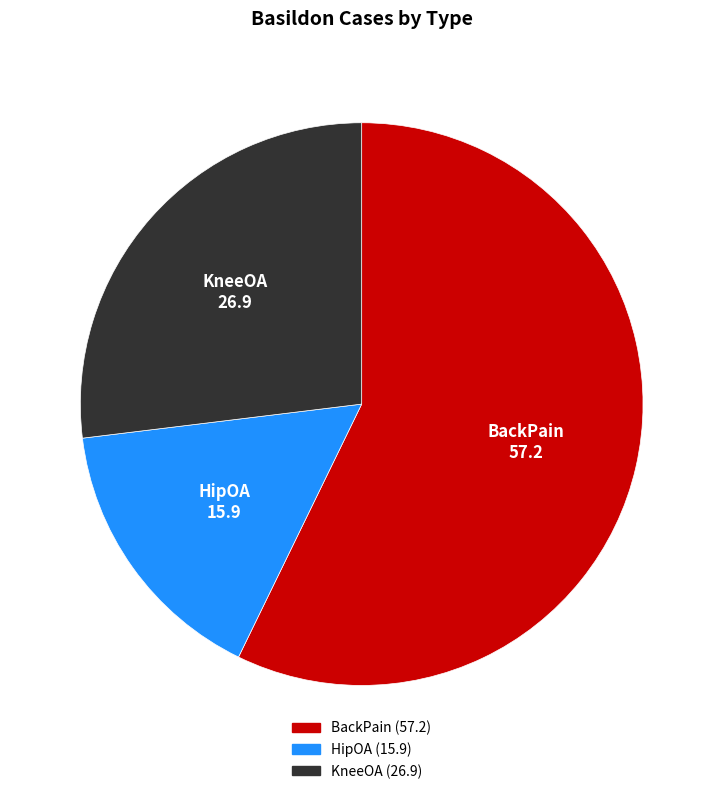

Combined, do KneeOA and HipOA account for over 50%?

No